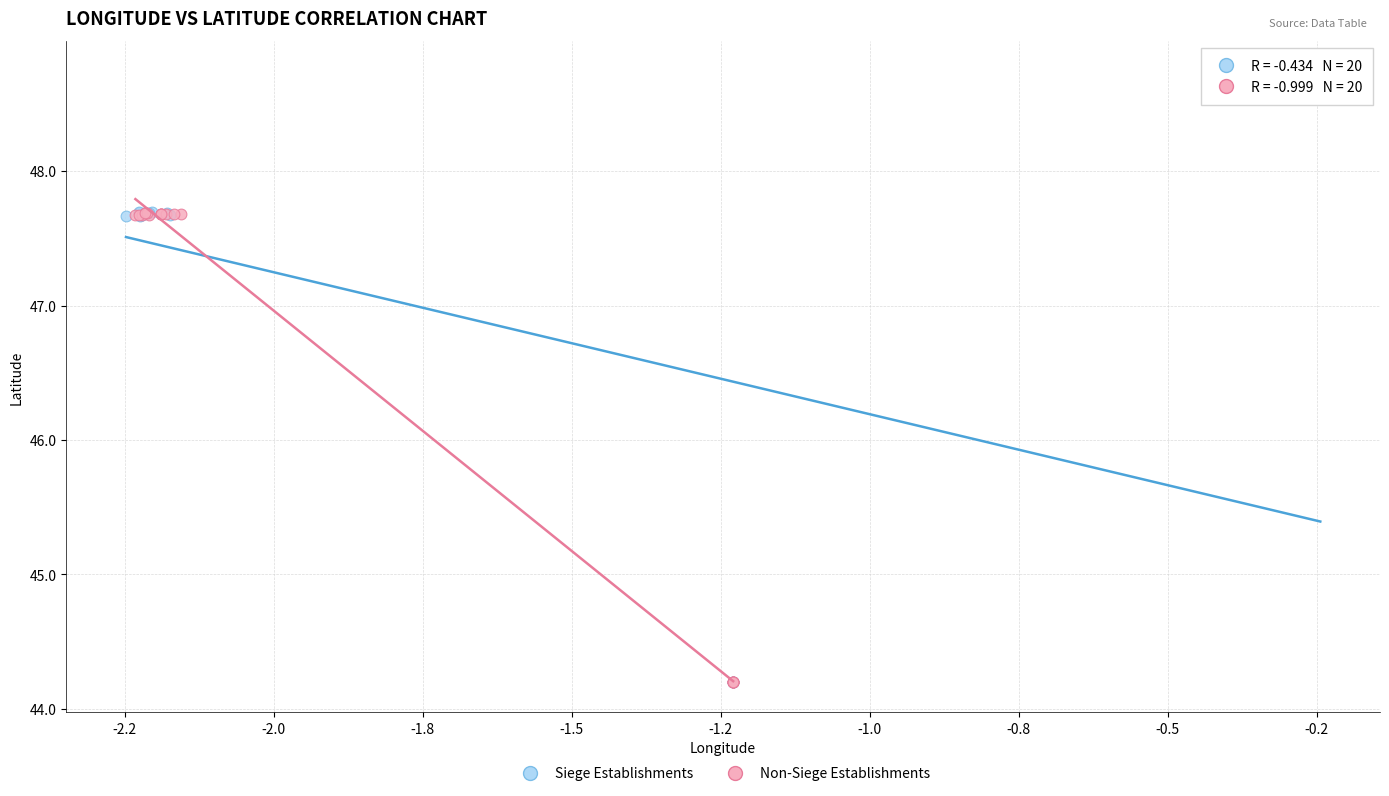

Which series has the widest spread of Y values?

Siege Establishments